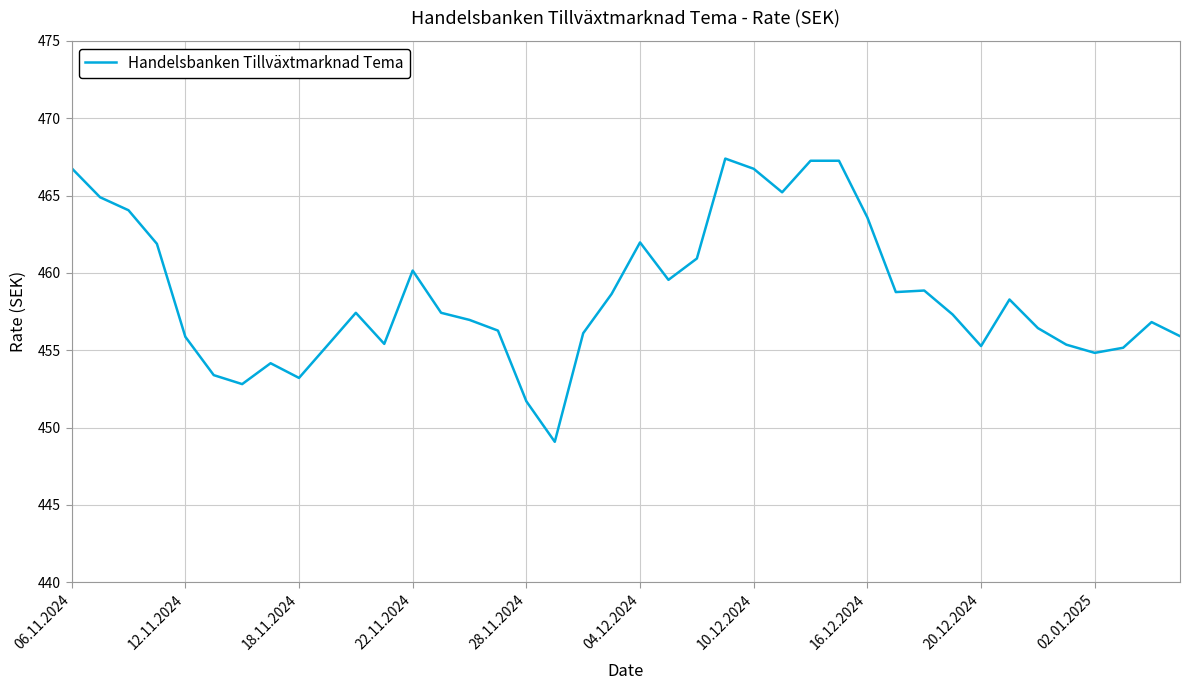

What is the difference between the maximum and minimum values?

18.3